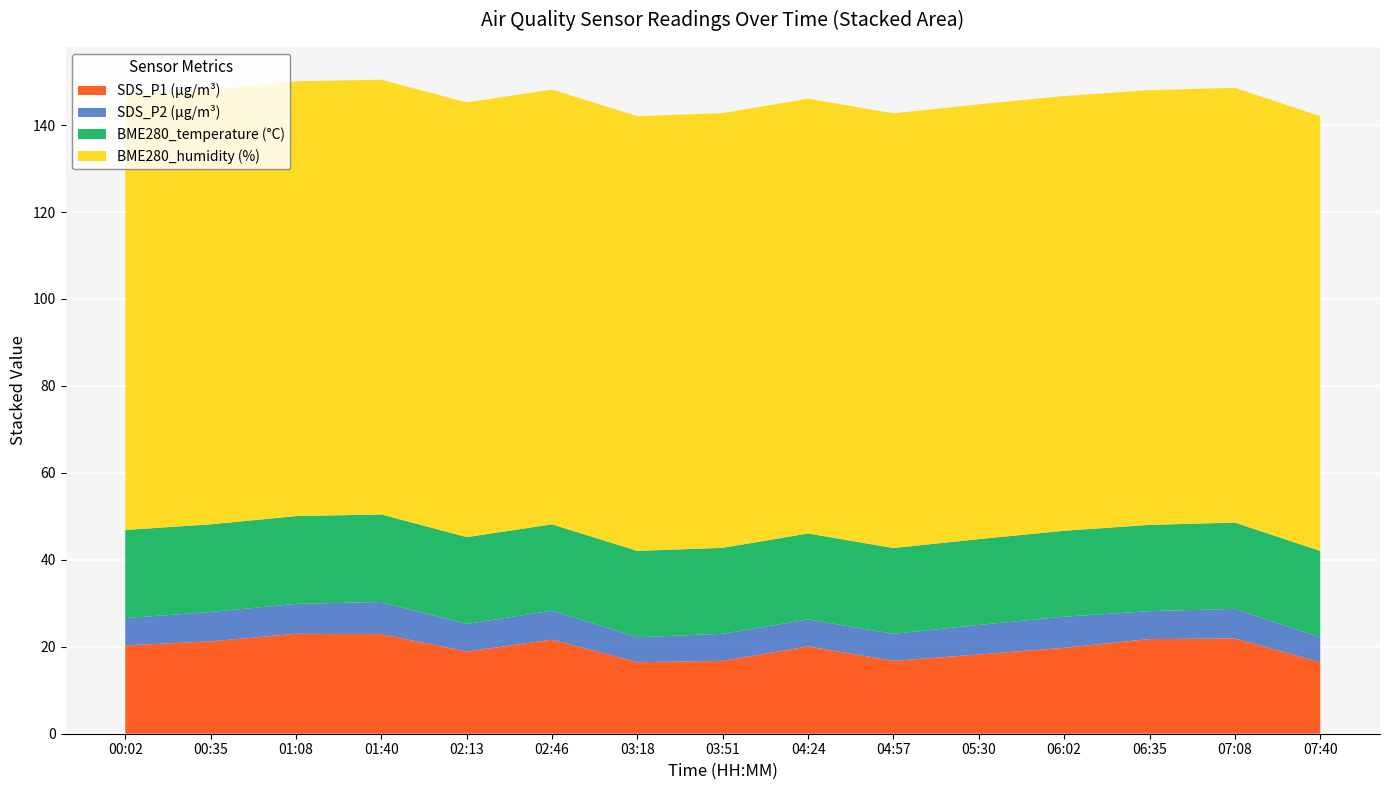

Reading left to right, list all the values displayed in this chart.

BME280_temperature: 20.3	20.2	20.2	20.1	20.0	19.9	19.9	19.8	19.8	19.7	19.7	19.8	19.8	19.8	19.9
BME280_humidity: 100.0	100.0	100.0	100.0	100.0	100.0	100.0	100.0	100.0	100.0	100.0	100.0	100.0	100.0	100.0
SDS_P1: 20.3	21.2	23.0	22.9	18.9	21.6	16.4	16.8	20.1	16.8	18.2	19.8	21.8	21.9	16.4
SDS_P2: 6.3	6.8	6.9	7.4	6.3	6.7	5.8	6.2	6.2	6.2	6.8	7.2	6.4	6.8	5.8